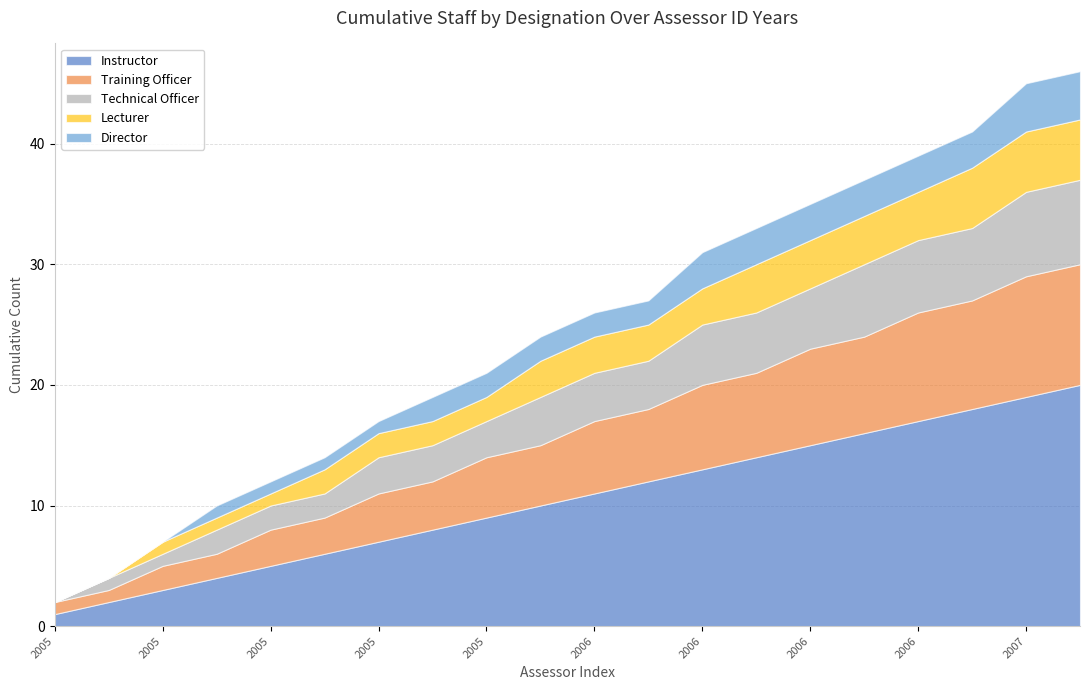

Rank the series by their maximum value, from lowest to highest.

Director, Lecturer, Technical Officer, Training Officer, Instructor